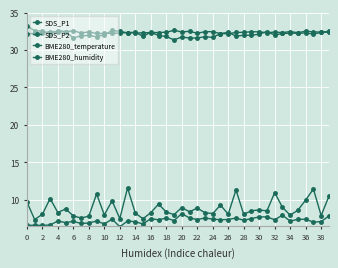

True or false: SDS_P1 and BME280_temperature cross at least once.

False